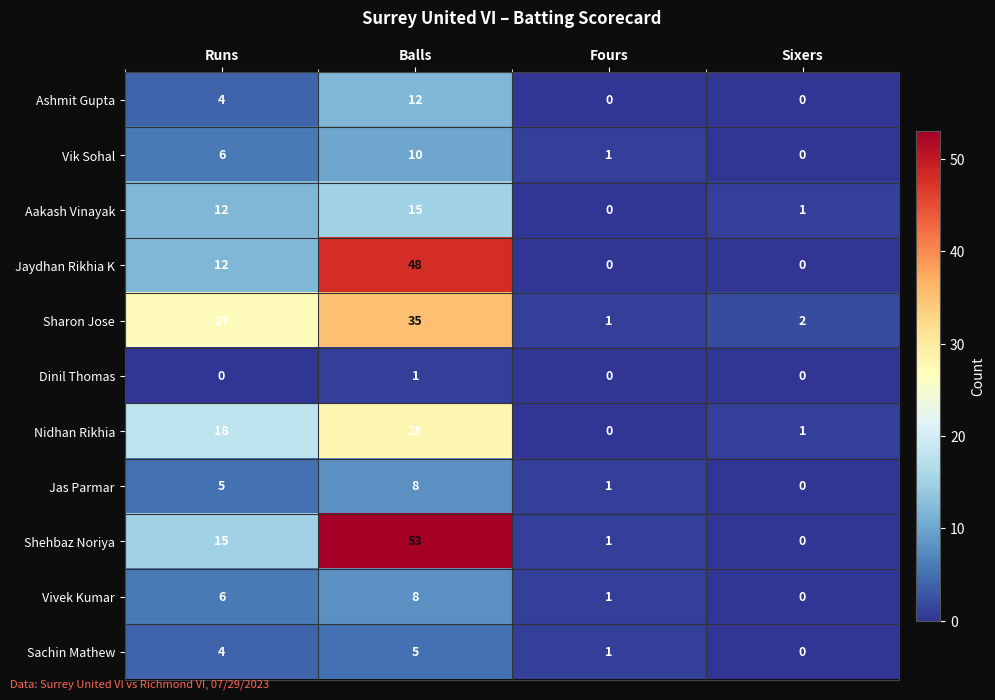

Where is Sharon Jose nearest to the value 18?

Runs